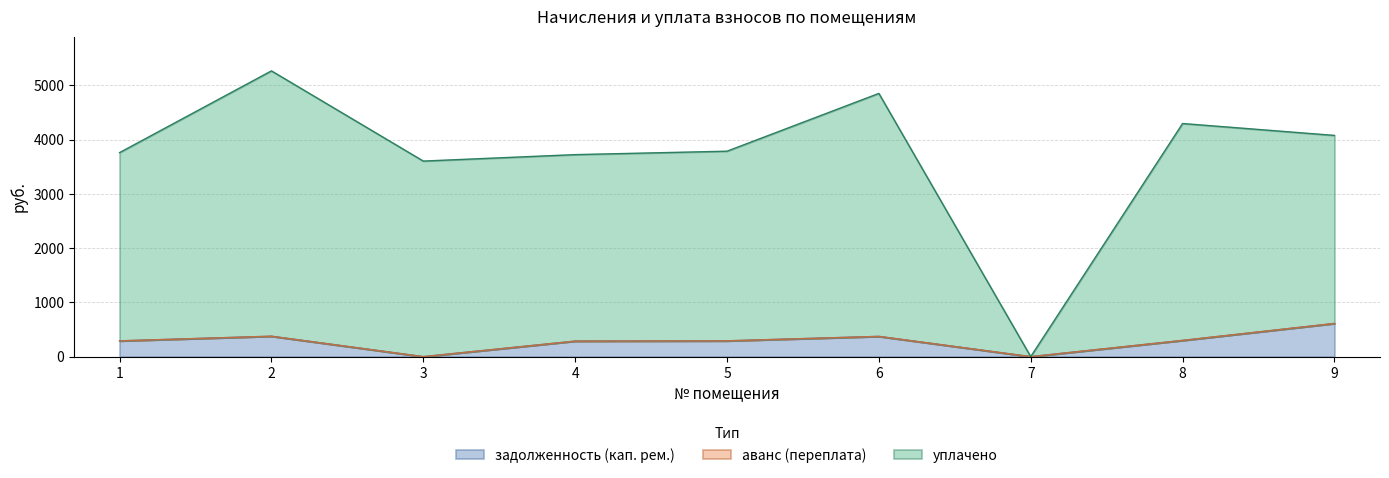

The value of задолженность (кап. рем.) at 1 is 290.8. True or false?

True